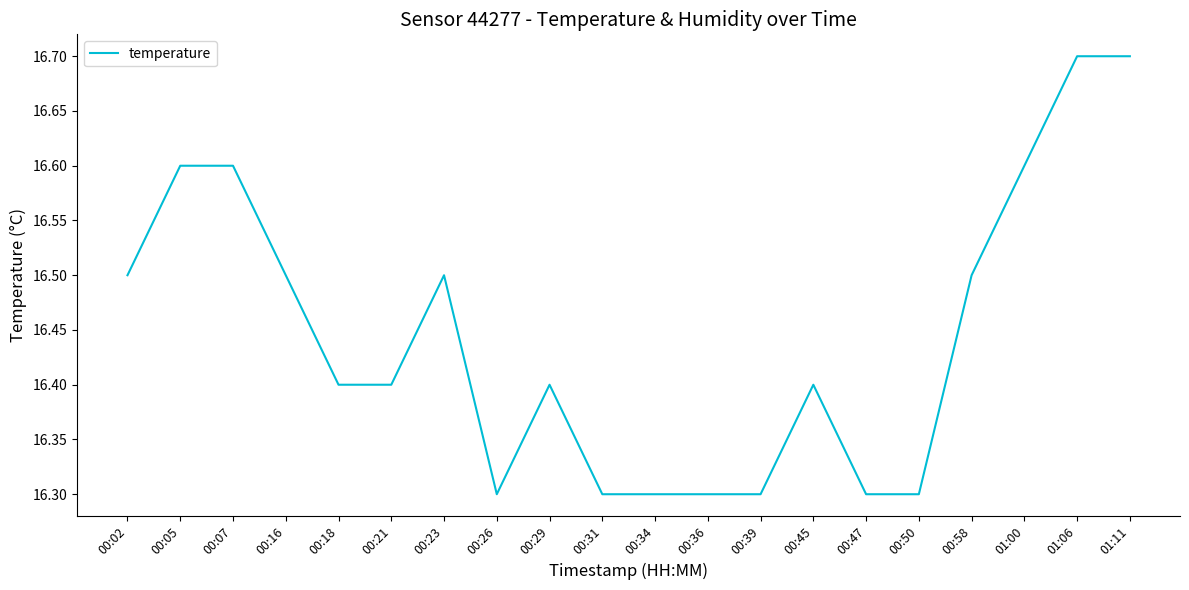

Reading left to right, transcribe all the data shown in this chart.

00:02=16.5	00:05=16.6	00:07=16.6	00:16=16.5	00:18=16.4	00:21=16.4	00:23=16.5	00:26=16.3	00:29=16.4	00:31=16.3	00:34=16.3	00:36=16.3	00:39=16.3	00:45=16.4	00:47=16.3	00:50=16.3	00:58=16.5	01:00=16.6	01:06=16.7	01:11=16.7